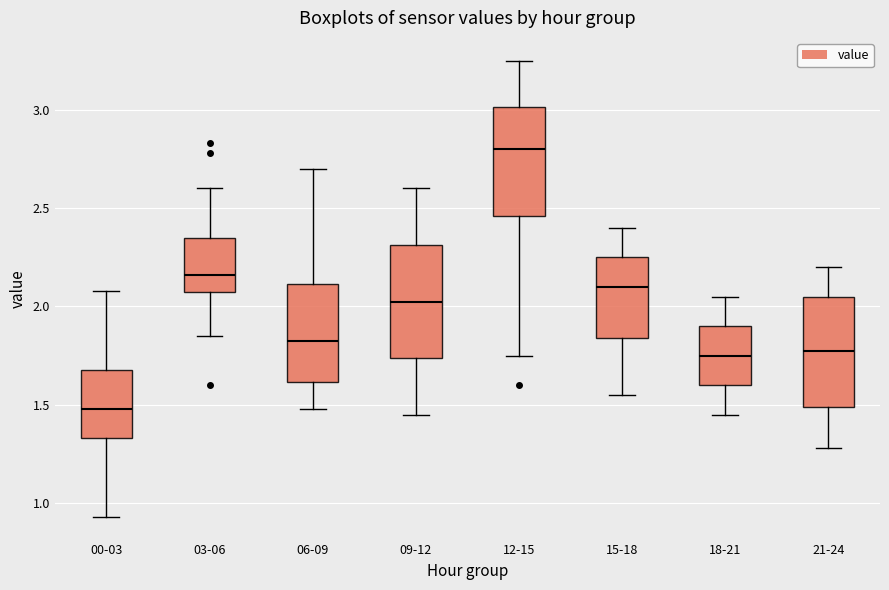

Which box has the lowest median line?

00-03